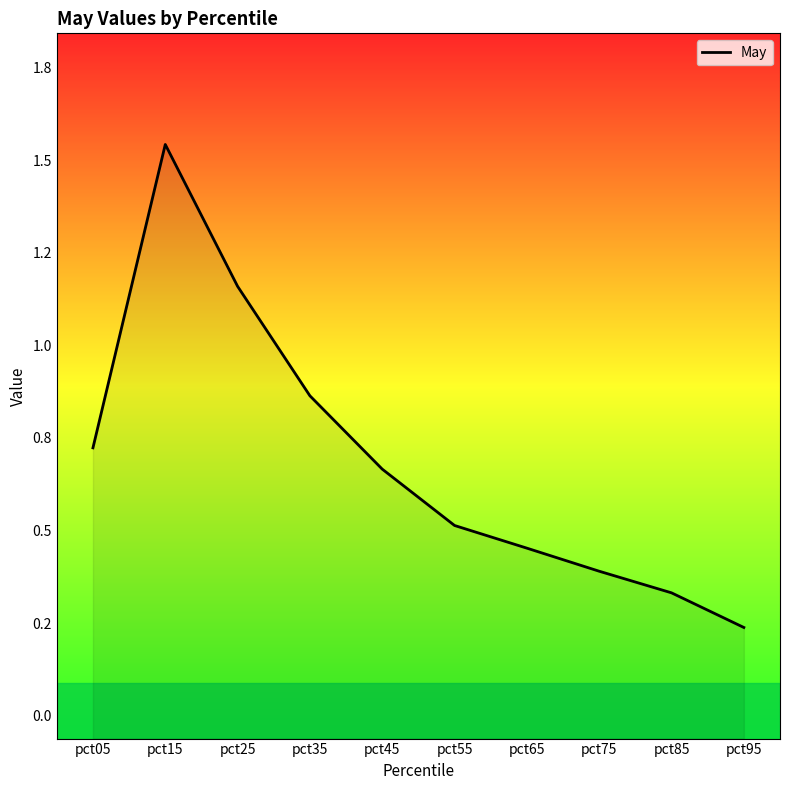

What is the difference between the values at pct05 and pct75?

0.3